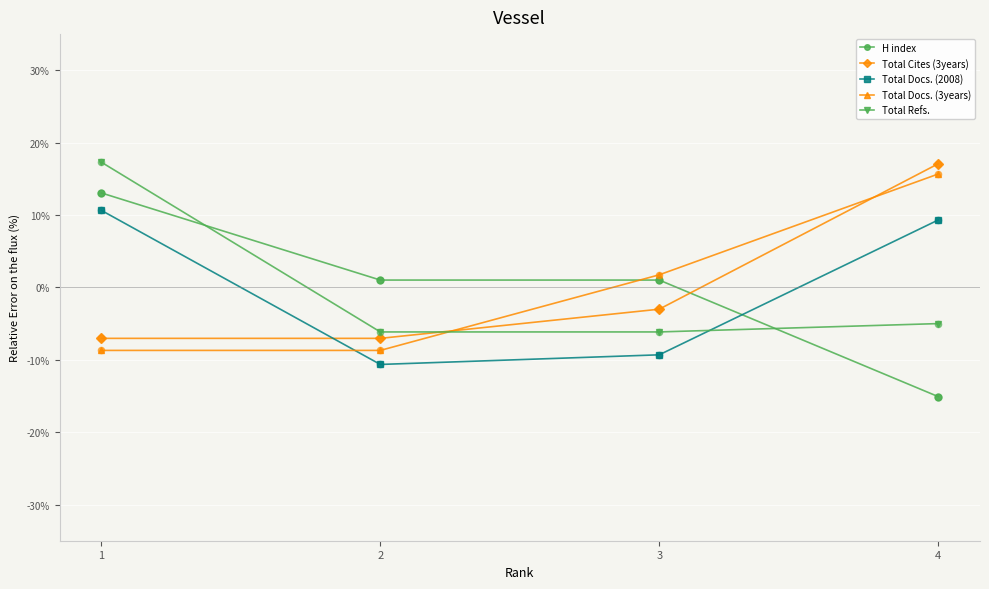

What is the total value across all series at 4?

22.0